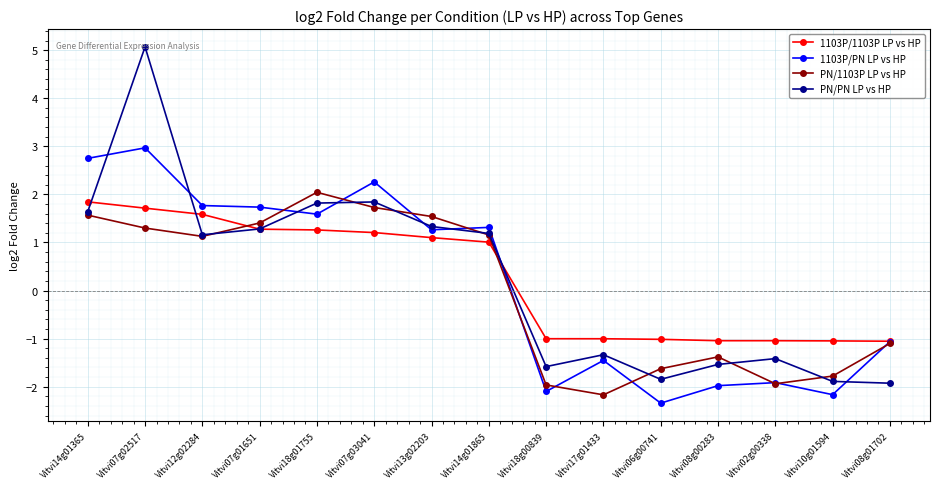

How many distinct data groups are displayed?

4